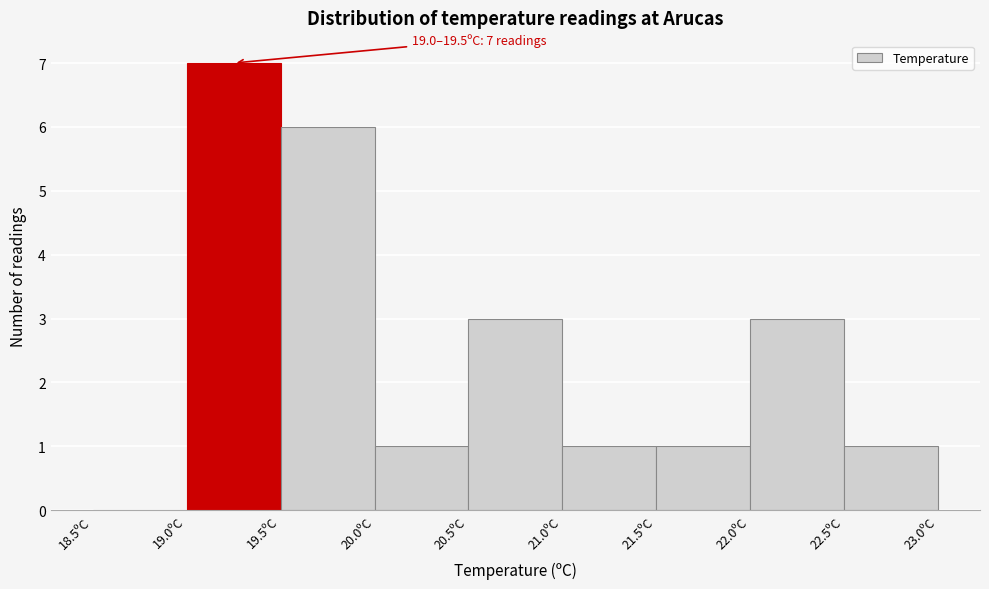

Which range on the x-axis has the tallest bar?

19.0 to 19.5